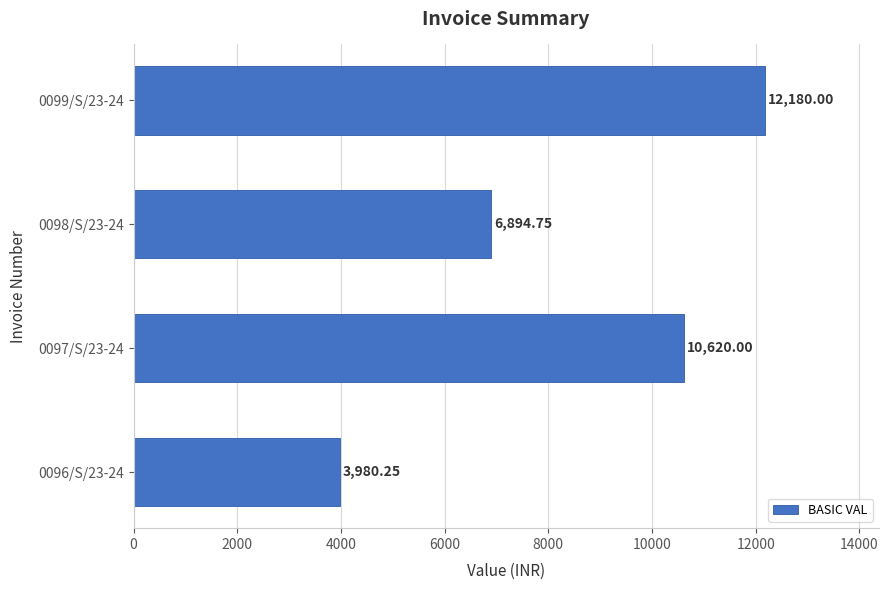

What is the average value?

8418.8